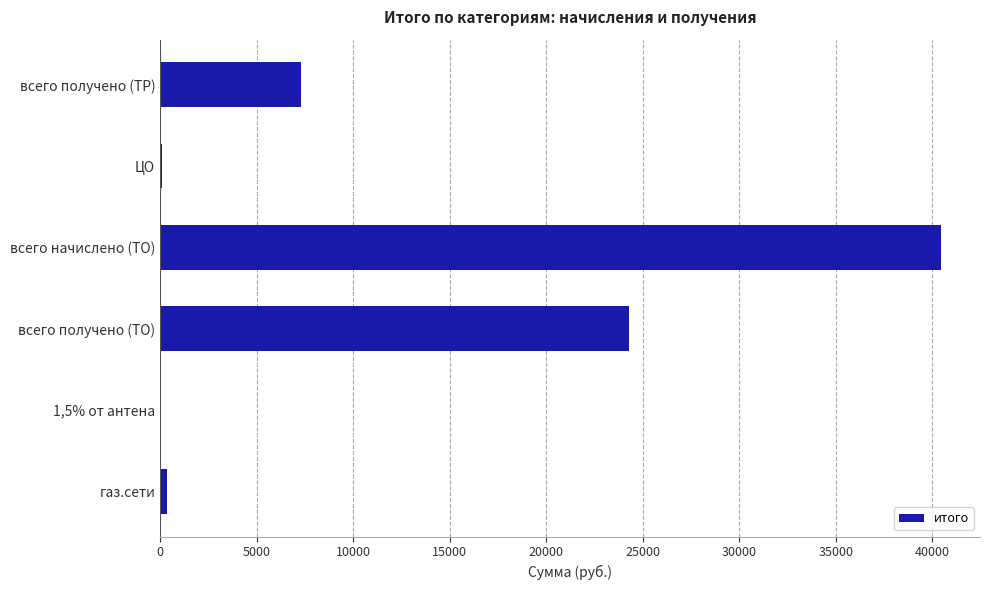

At which category does the chart reach its peak across all series?

всего начислено (ТО)